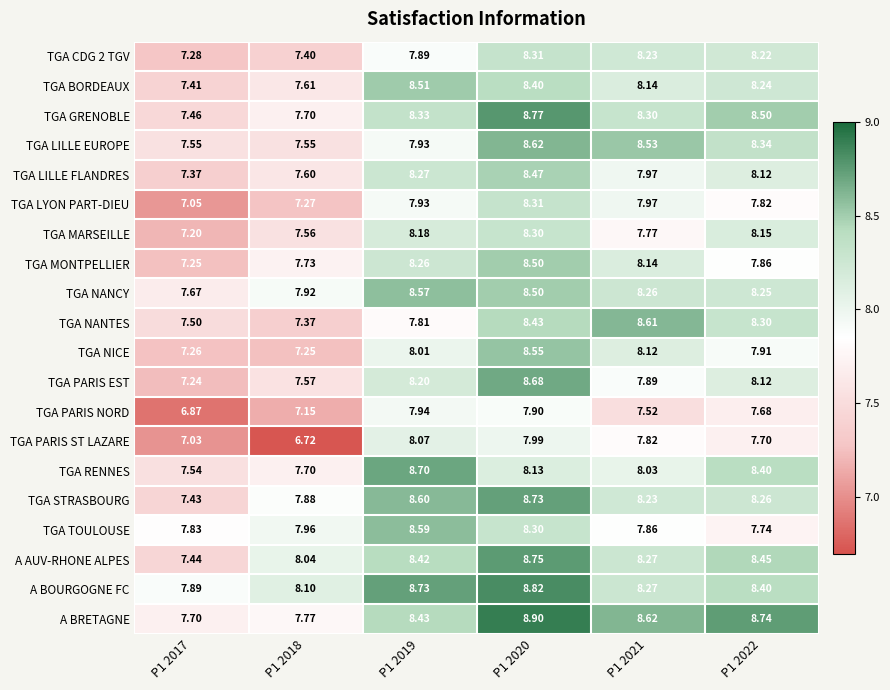

Between P1 2020 and P1 2017, which is larger?

P1 2020